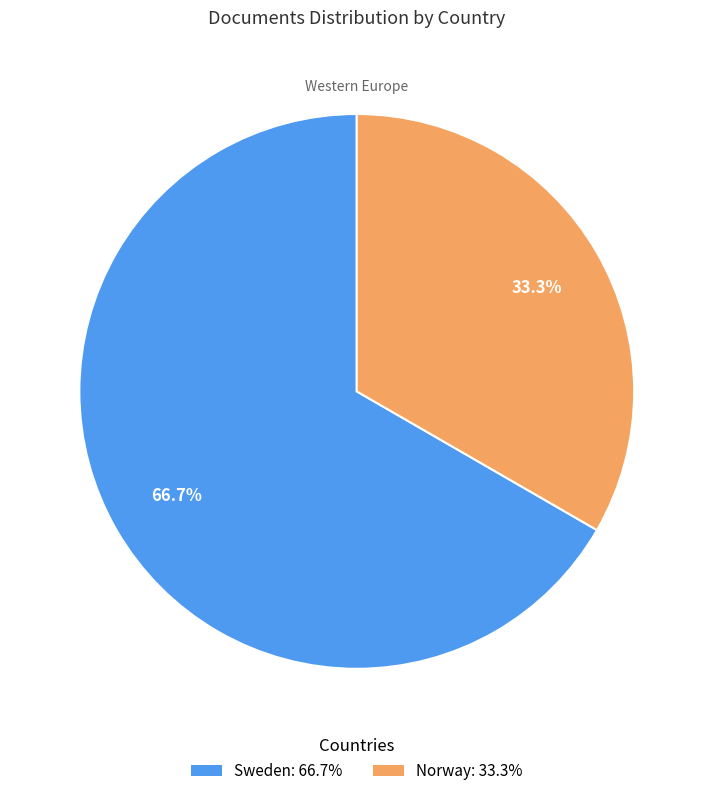

Which has a higher value, Sweden: 66.7% or Norway: 33.3%?

Sweden: 66.7%